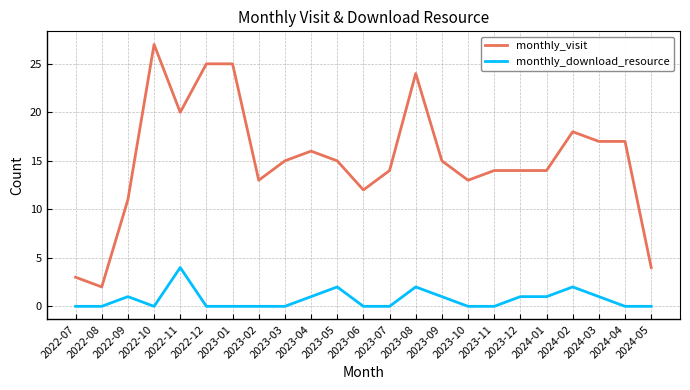

What is the difference between the maximum and second lowest values in the monthly_download_resource series?

4